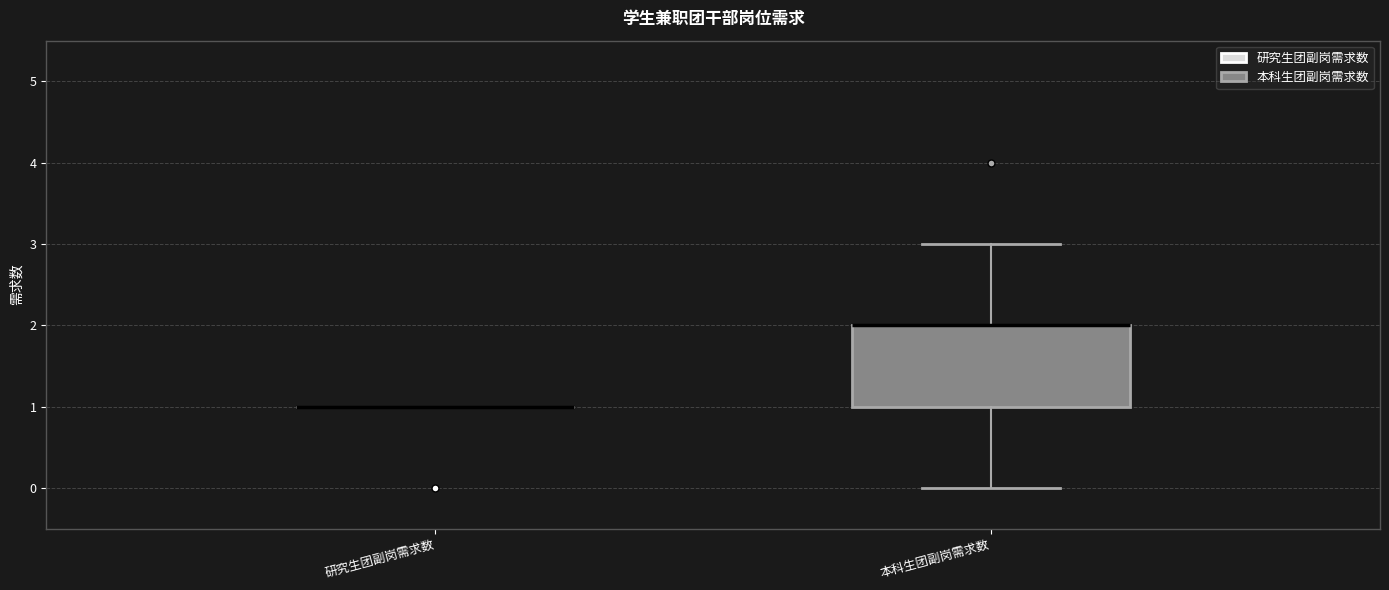

Which box is the tallest, from its lower edge to its upper edge?

本科生团副岗需求数